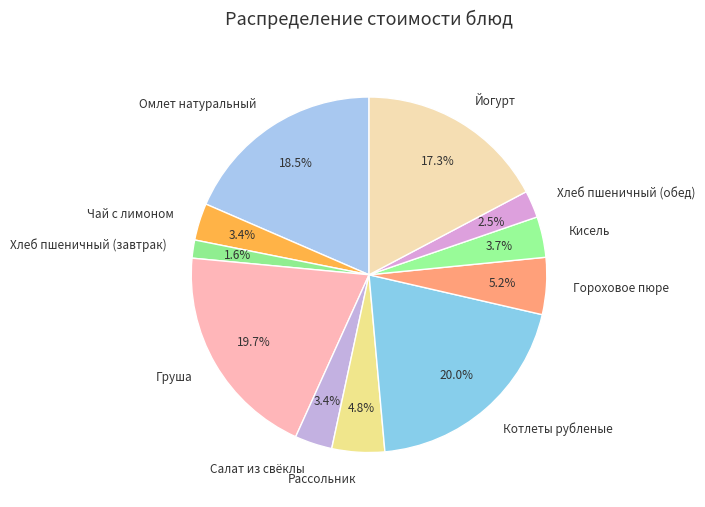

Which slice is the smallest?

Хлеб пшеничный (завтрак)